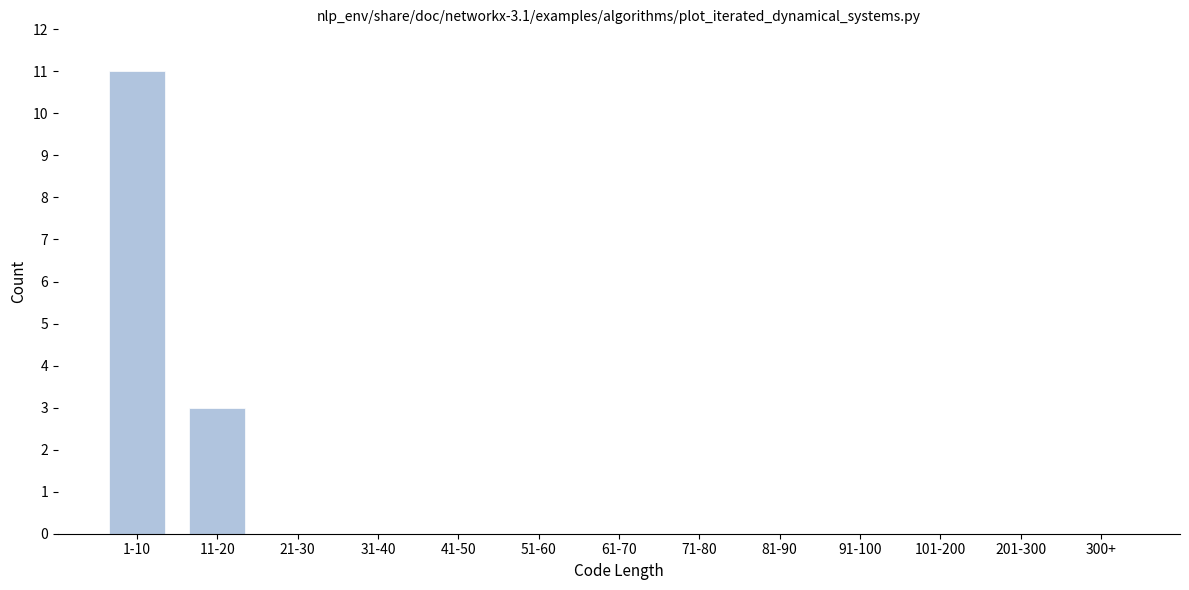

The chart shows a value of 7 at 1-10. True or false?

False